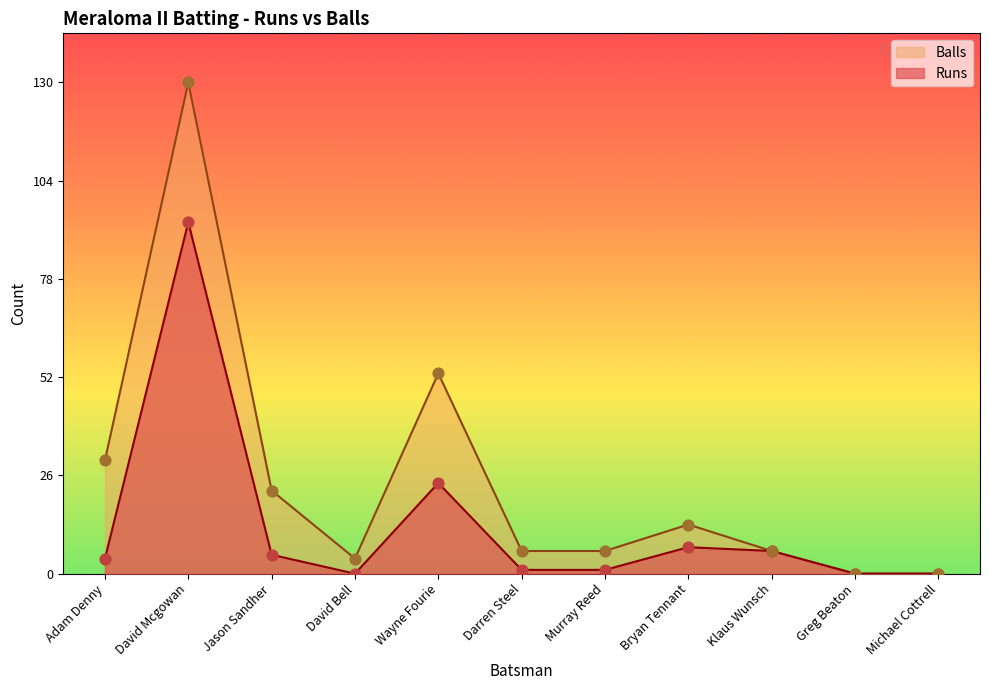

At which category is the sum across all series the highest?

David Mcgowan